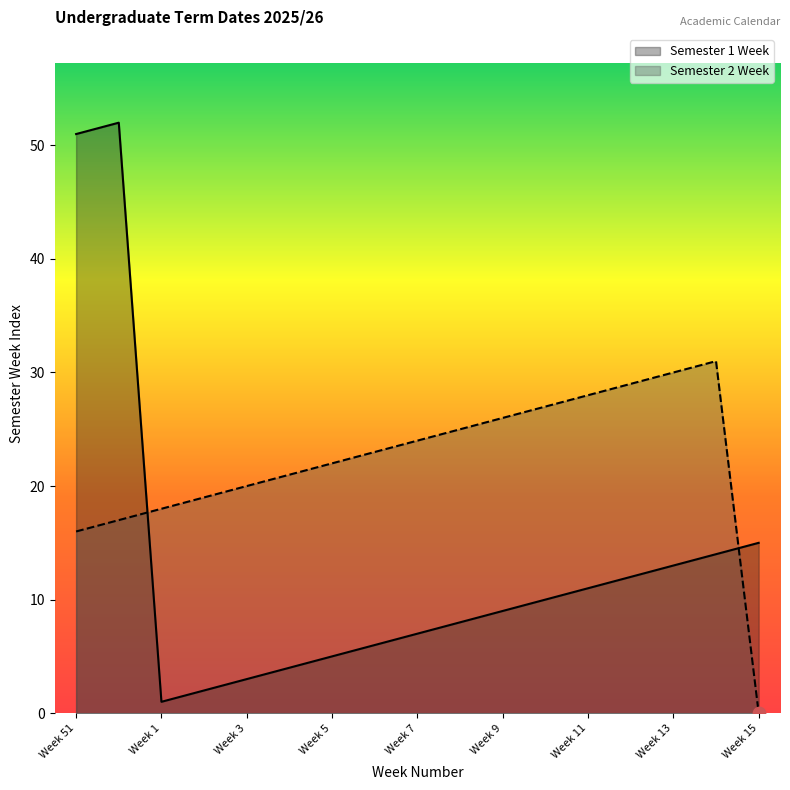

At which category is the sum across all series the highest?

Week 52